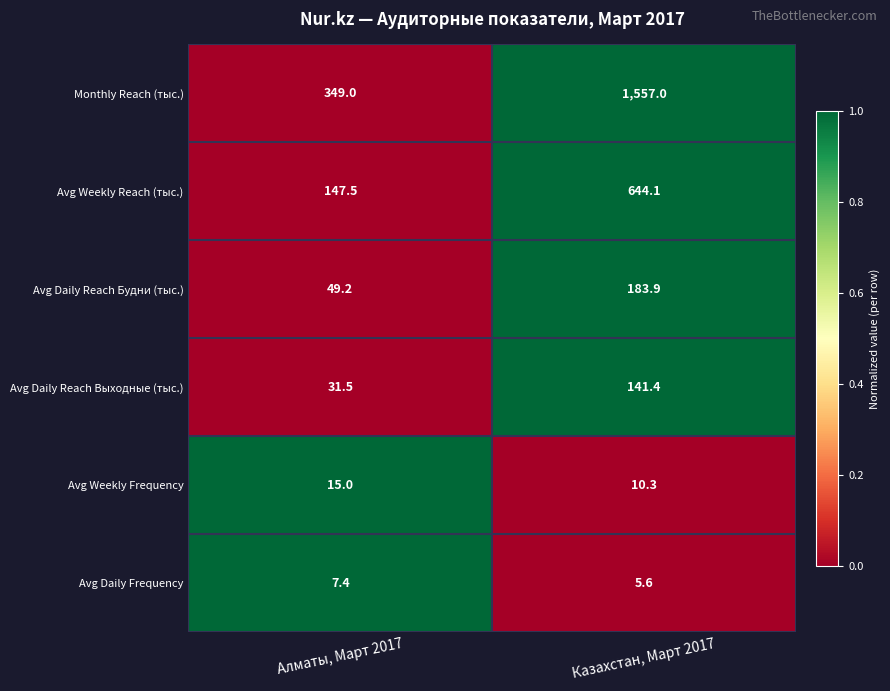

What is the difference between the highest and lowest values at Казахстан, Март 2017?

1551.4